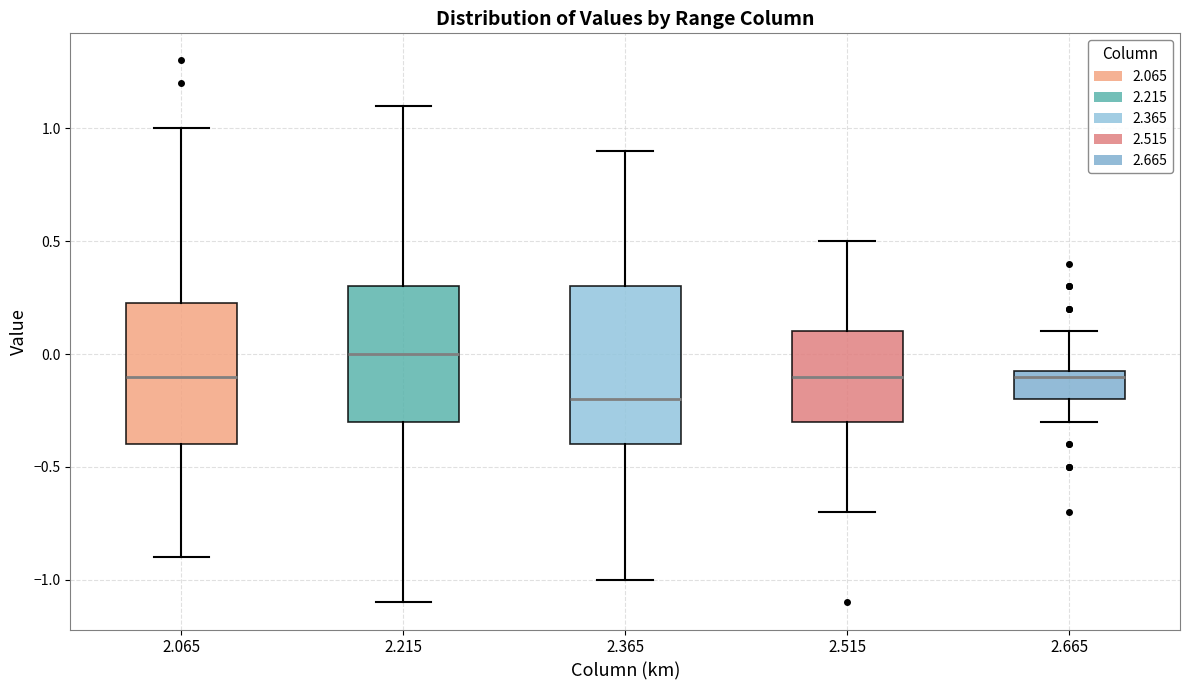

Which box is the tallest, from its lower edge to its upper edge?

2.365